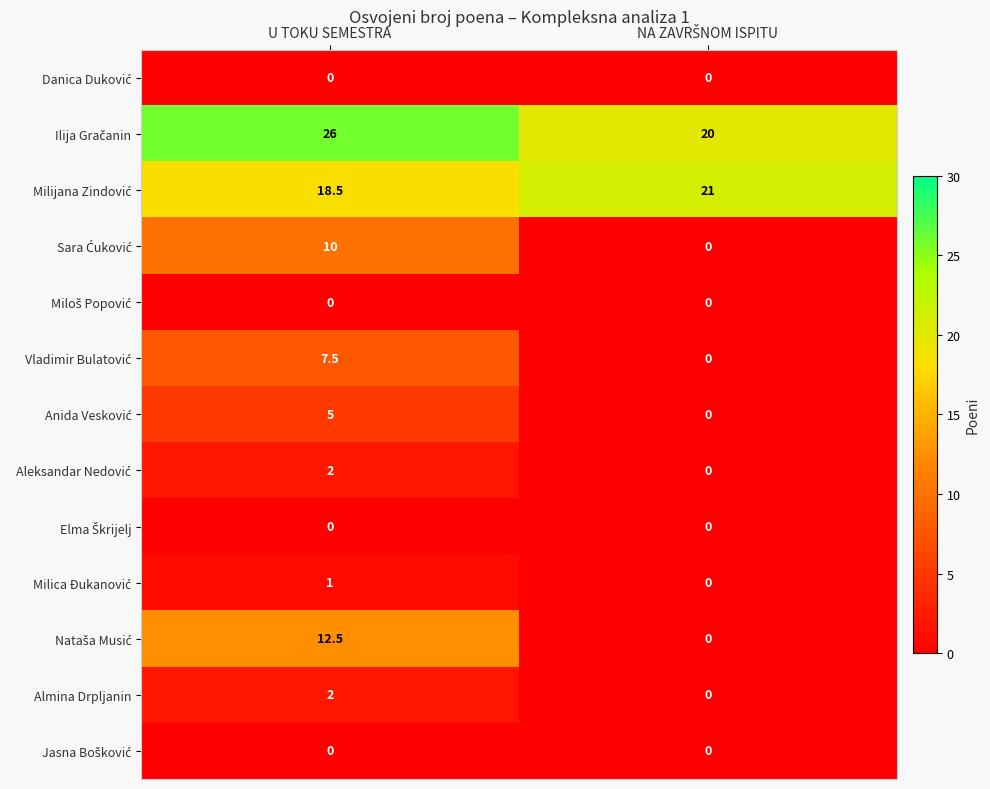

The Almina Drpljanin series shows 2.0 at U TOKU SEMESTRA. True or false?

True